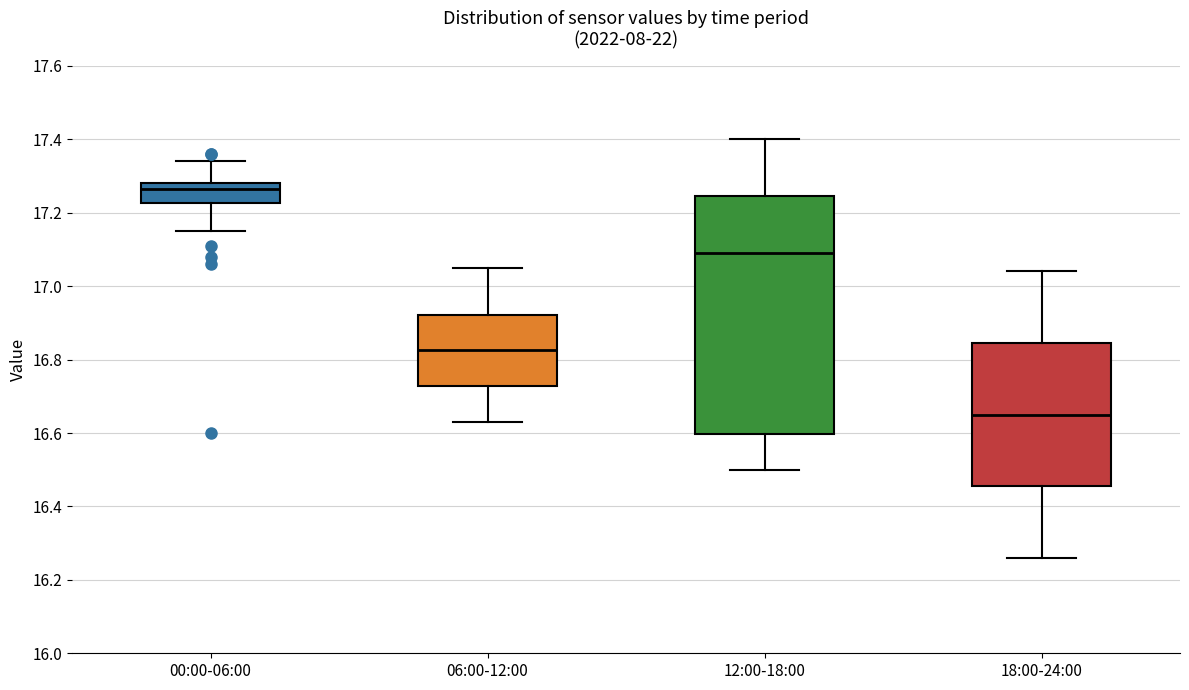

Reading left to right, read every box against the y-axis: the position of its median line, the range the box covers, and the ends of its whiskers. The values are not printed on the chart, so give them approximately, as read against the axis.

00:00-06:00: median 17.26, box 17.22 to 17.28, whiskers 17.16 to 17.34
06:00-12:00: median 16.82, box 16.72 to 16.92, whiskers 16.64 to 17.06
12:00-18:00: median 17.10, box 16.60 to 17.24, whiskers 16.50 to 17.40
18:00-24:00: median 16.66, box 16.46 to 16.84, whiskers 16.26 to 17.04